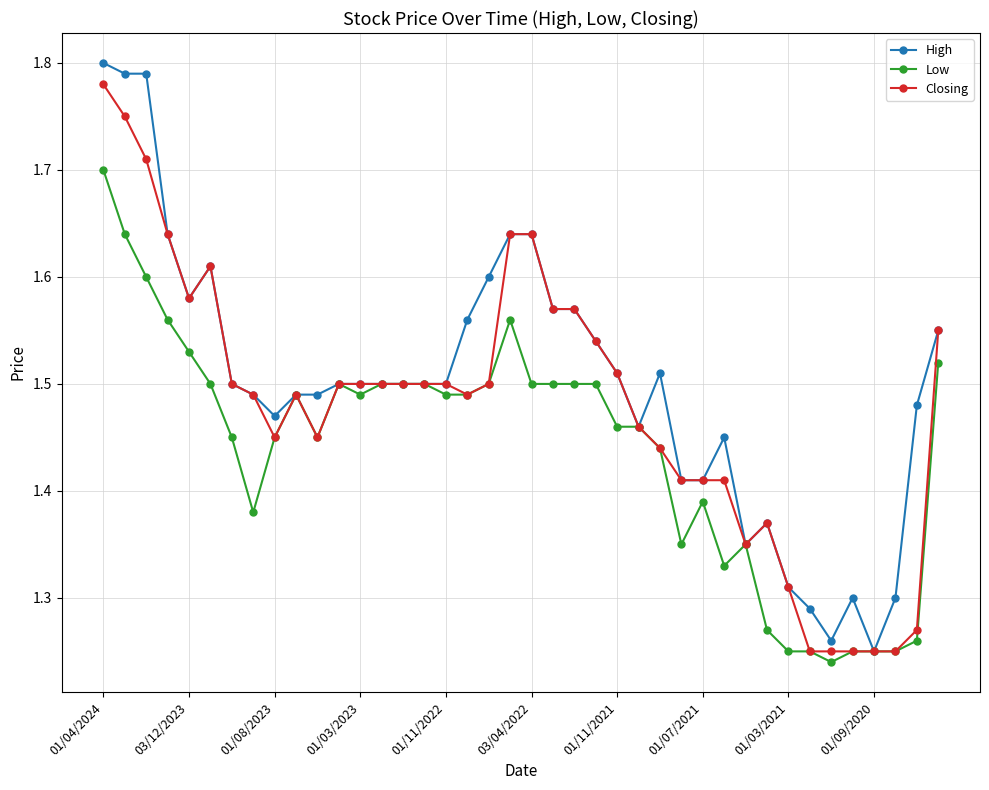

Which series has the largest range (max minus min)?

High